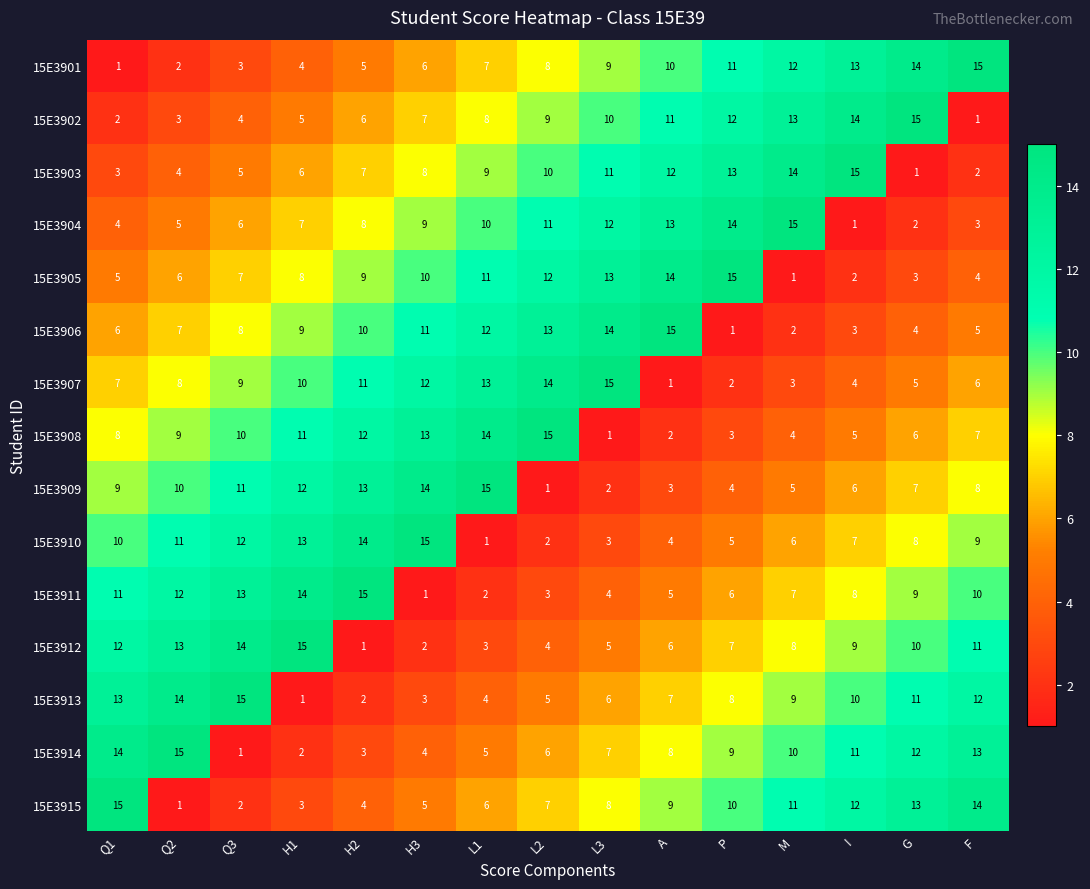

List the labels in order of 15E3905 value, largest first.

P, A, L3, L2, L1, H3, H2, H1, Q3, Q2, Q1, F, G, I, M